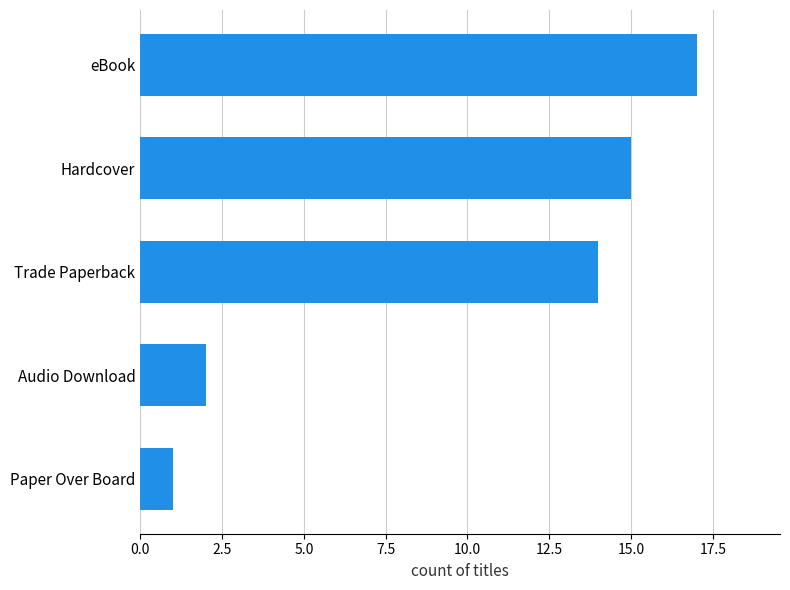

Where is the data nearest to the value 9?

Trade Paperback